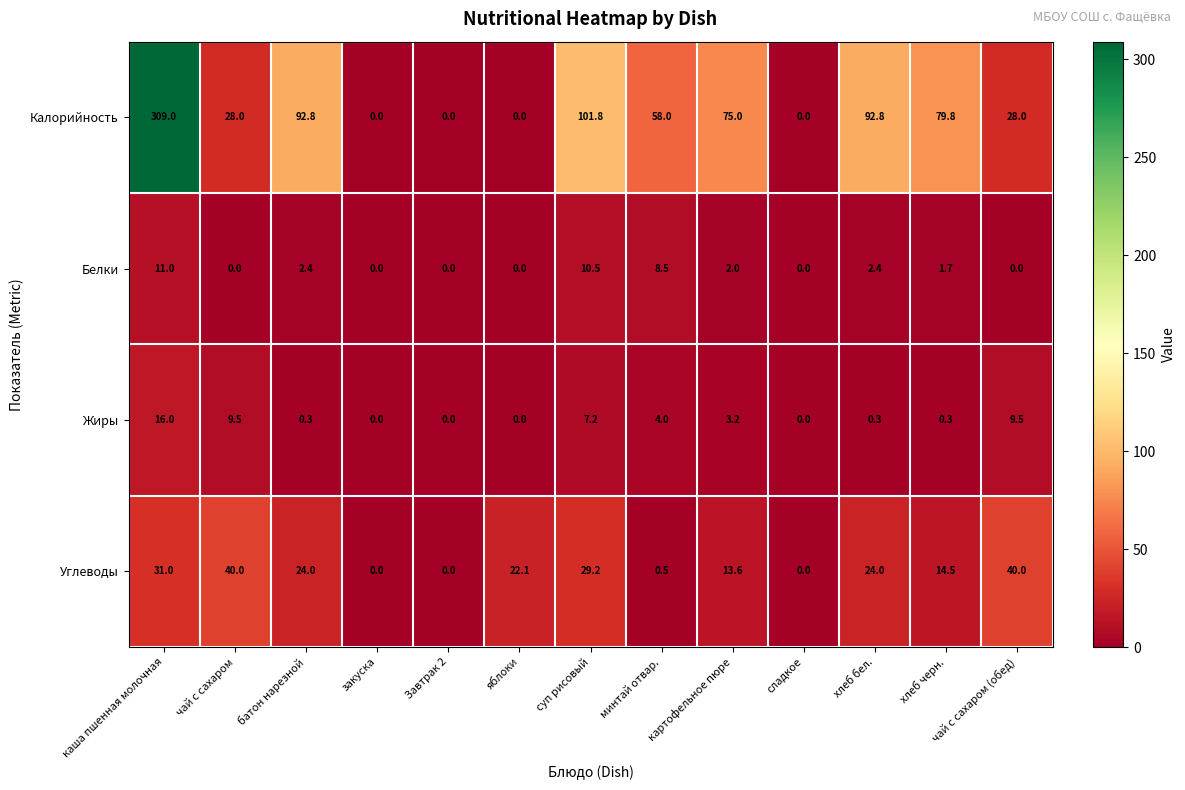

Is it true that Углеводы equals 29.3 at яблоки?

False